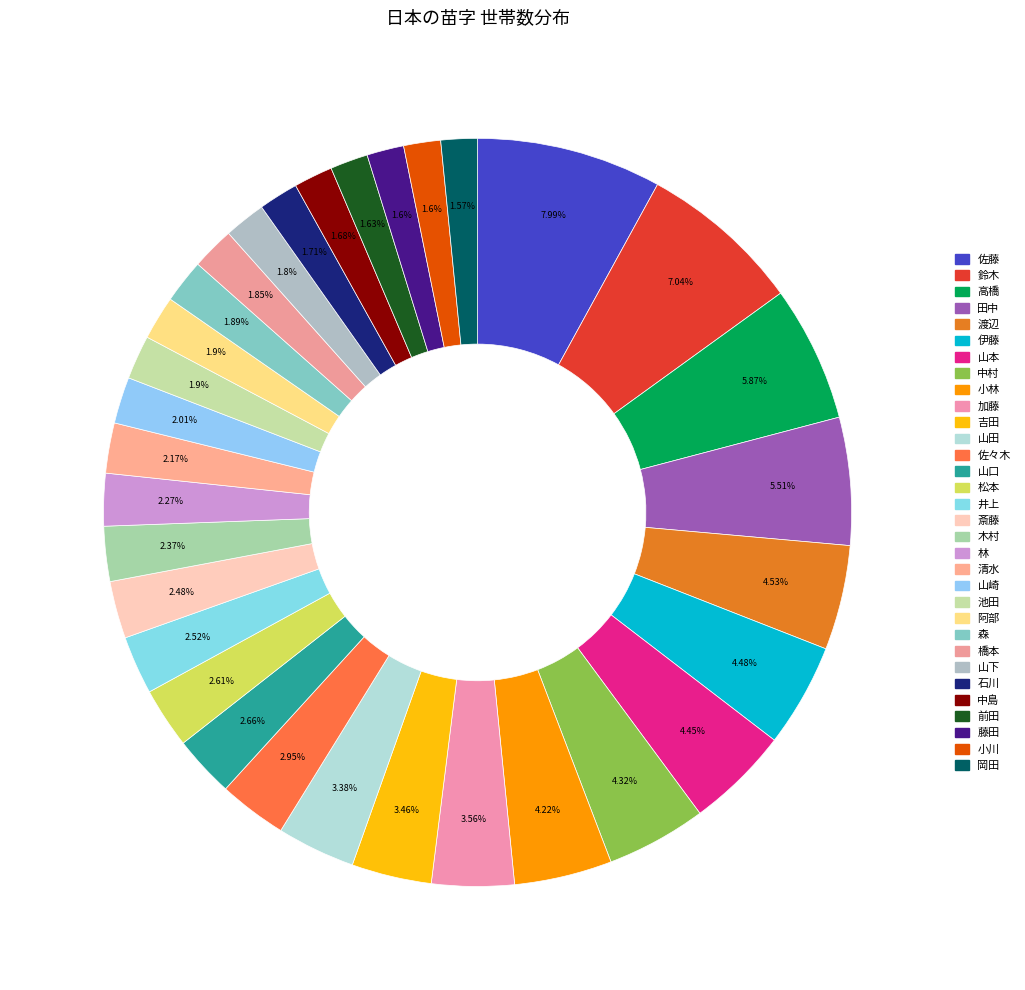

How many slices are in this pie chart?

32